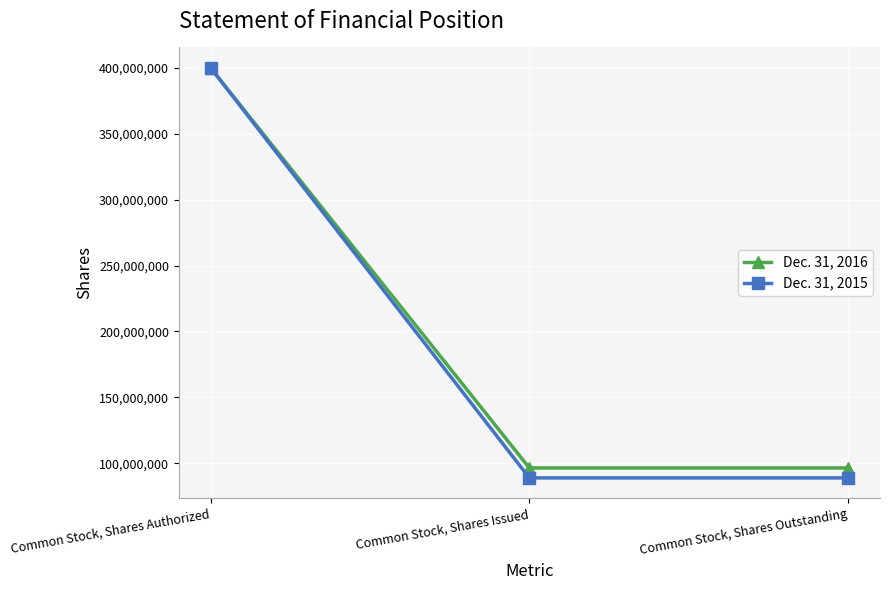

Count the Dec. 31, 2016 values in the range 96432718 to 400000000.

3